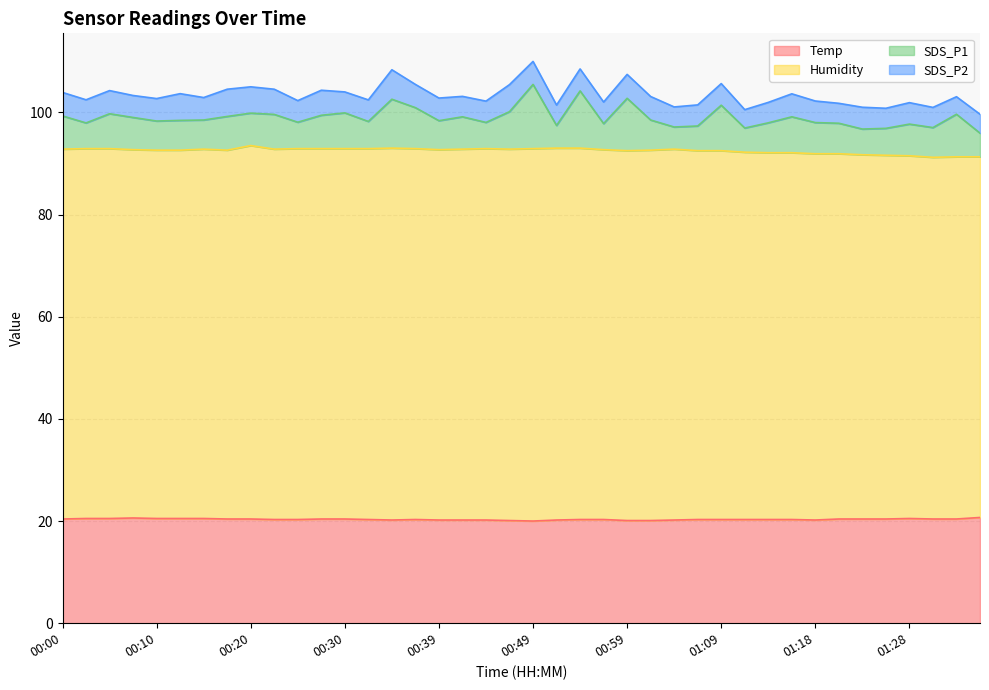

Is the value of SDS_P2 at 01:16 greater than the value of Temp at 01:06?

No